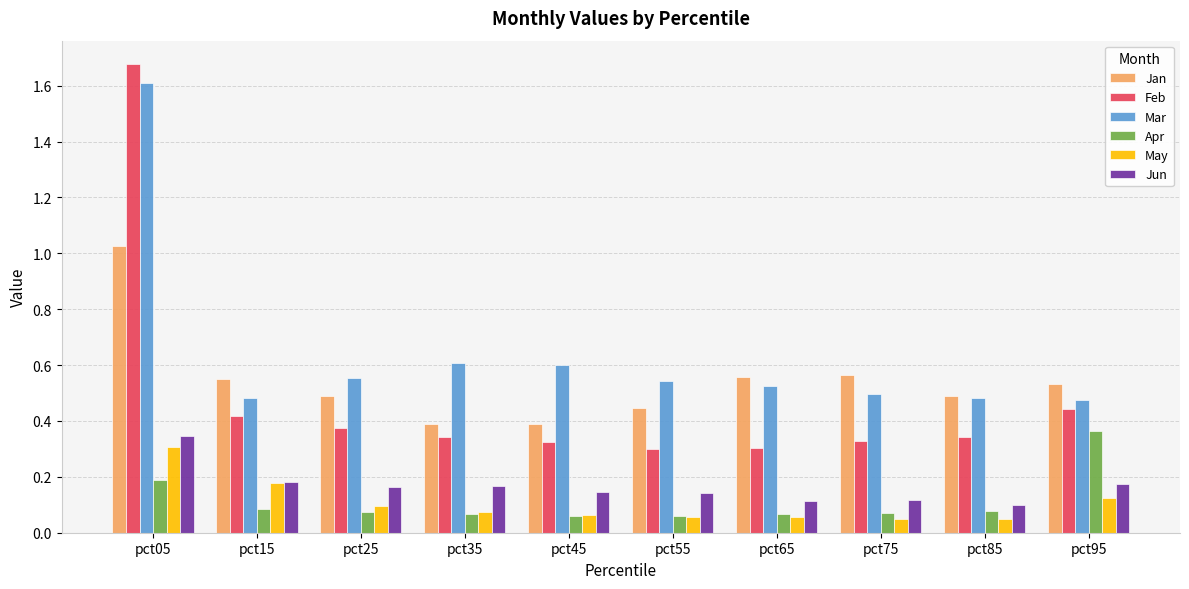

What is the sum of all Jun values?

1.6